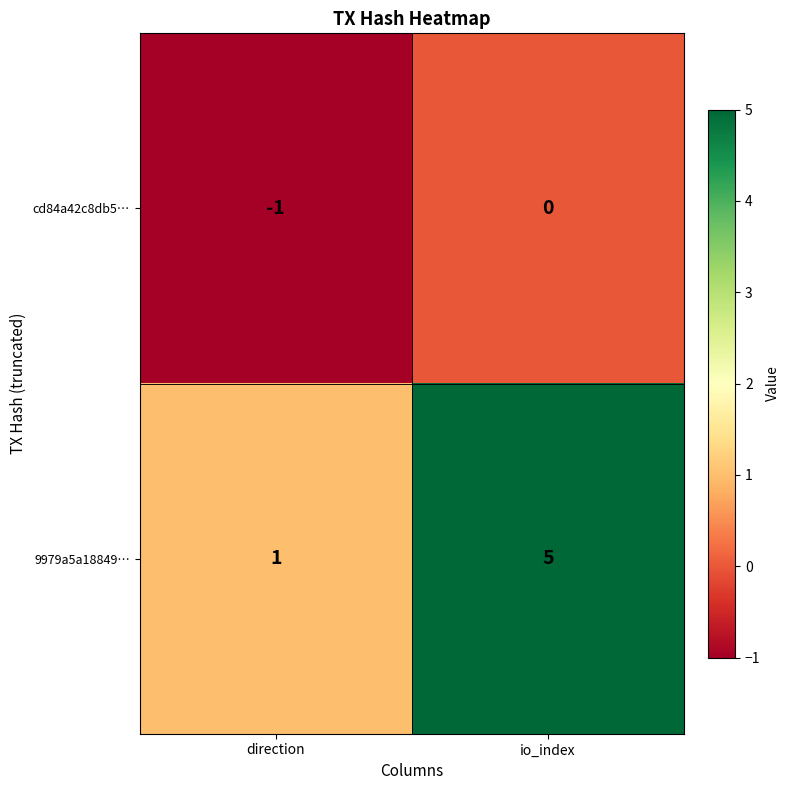

At which label is 9979a5a18849… closest to 3?

direction